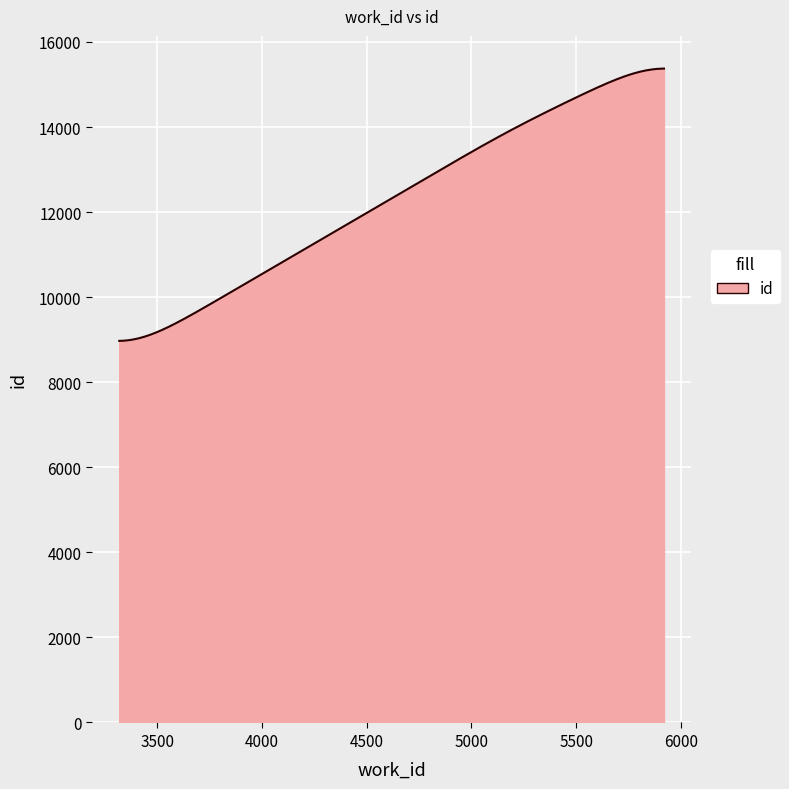

What is the minimum value shown in the chart?

8972.6